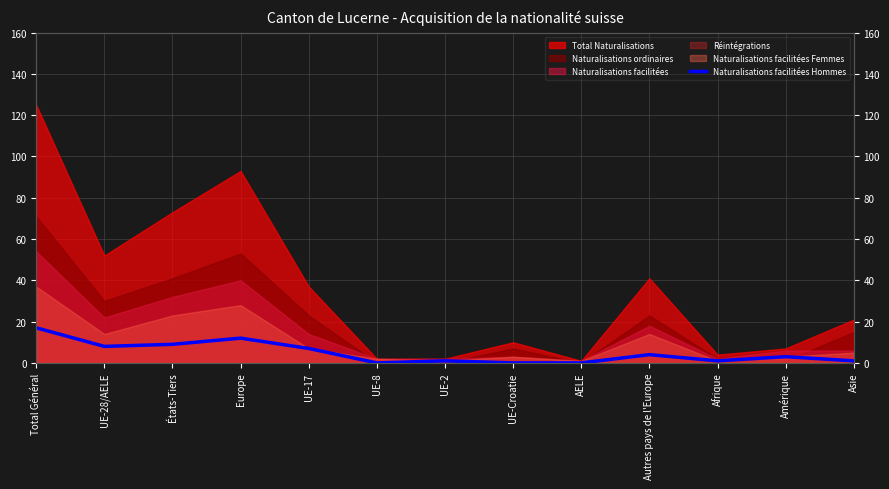

How many lines are shown in the chart?

1